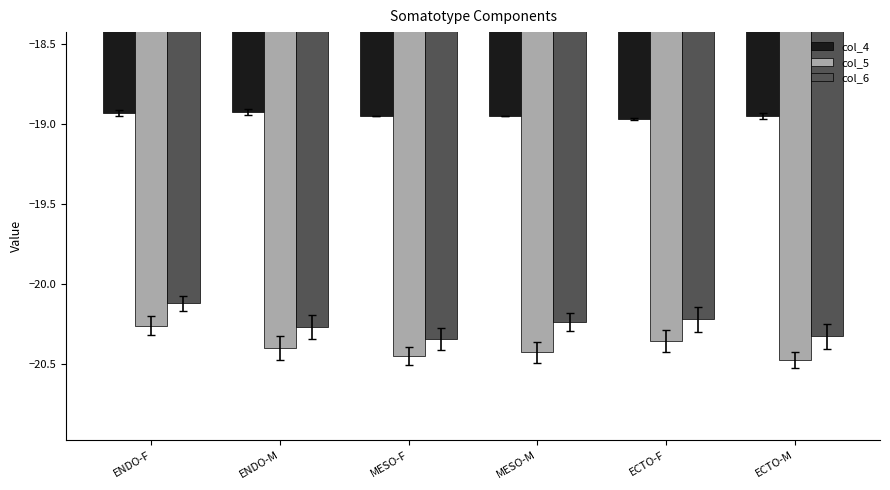

At which label does col_6 reach its peak?

ENDO-F